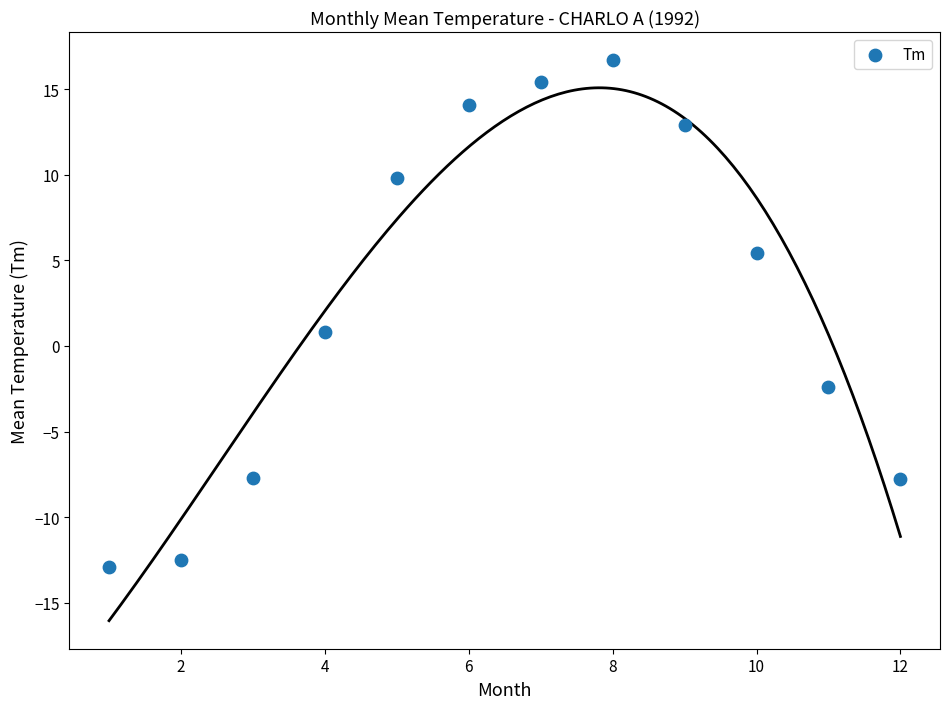

What is the average X value?

6.5